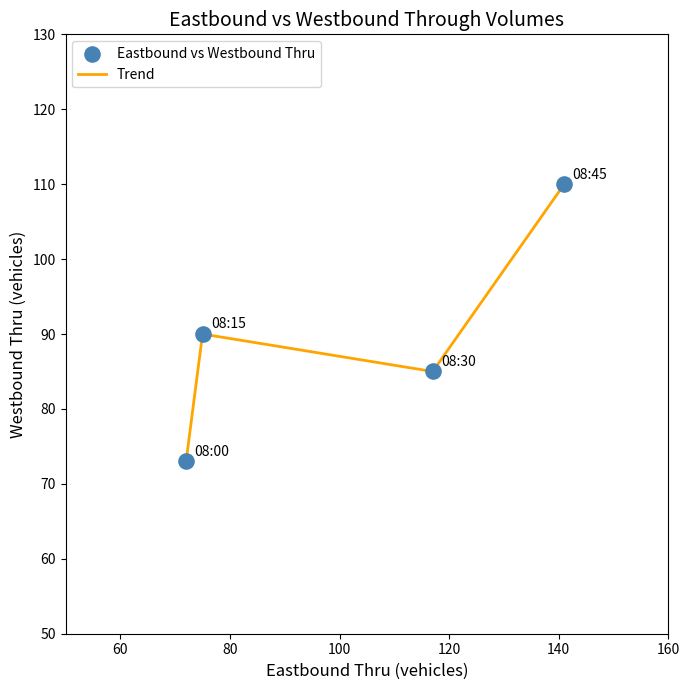

How many interior local valleys (lower than both neighbors) does the data have?

1